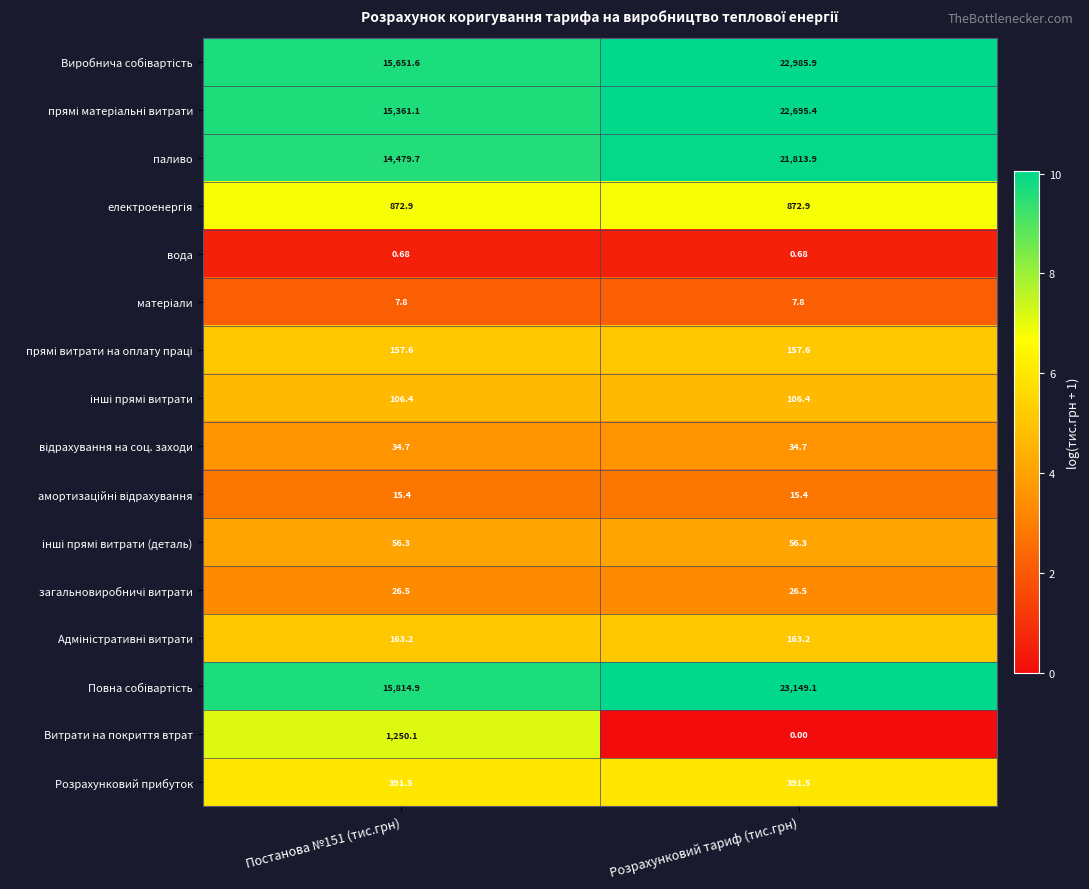

Where does the паливо series first go above 21813?

Розрахунковий тариф (тис.грн)